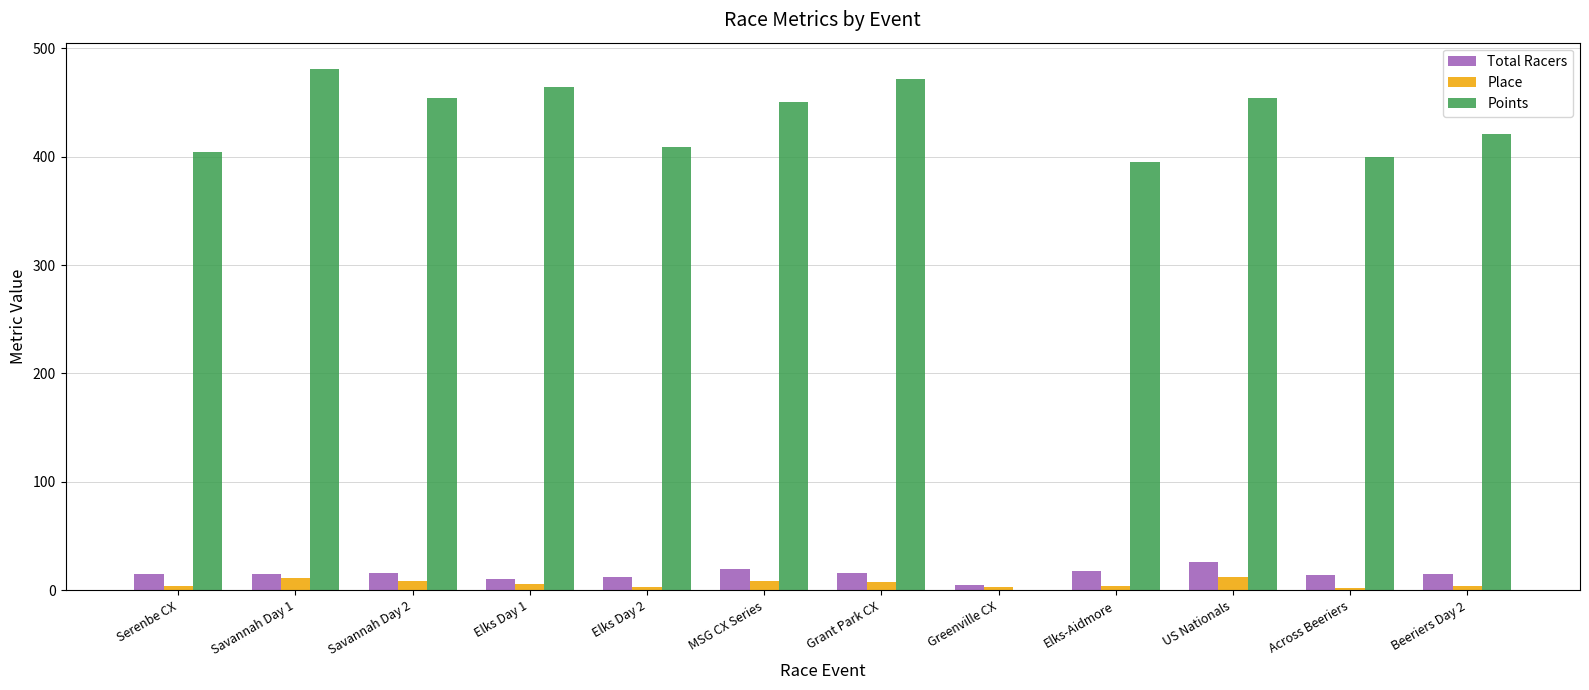

Is the value of Points at Elks-Aidmore greater than the value of Place at Elks Day 1?

Yes